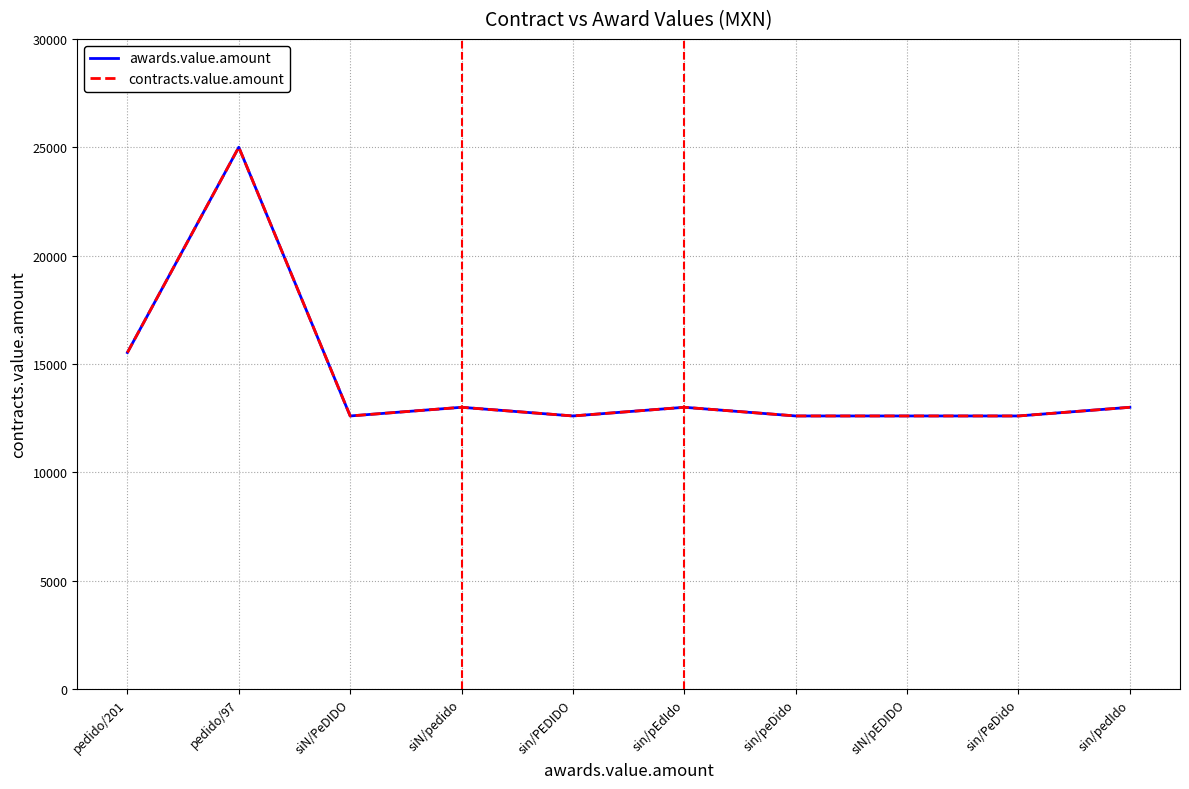

True or false: contracts.value.amount and awards.value.amount intersect in this chart.

False